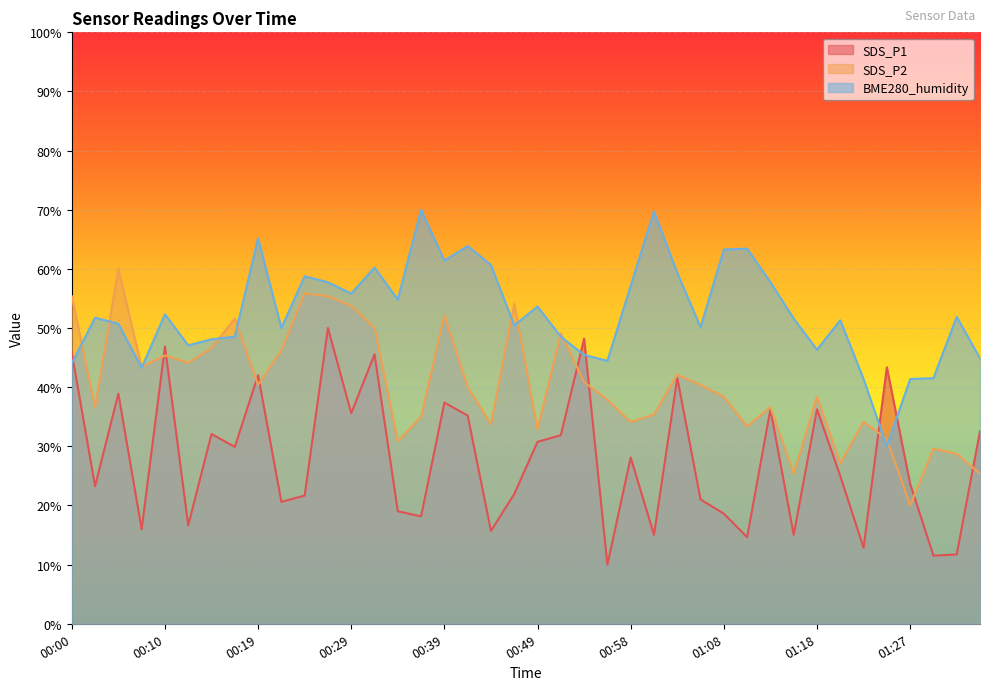

What value does the SDS_P2 series have at 01:06?

40.4